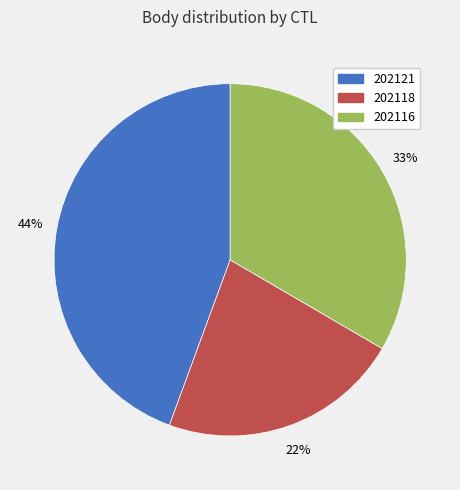

Is it true that 202121 is 32% of the pie?

False